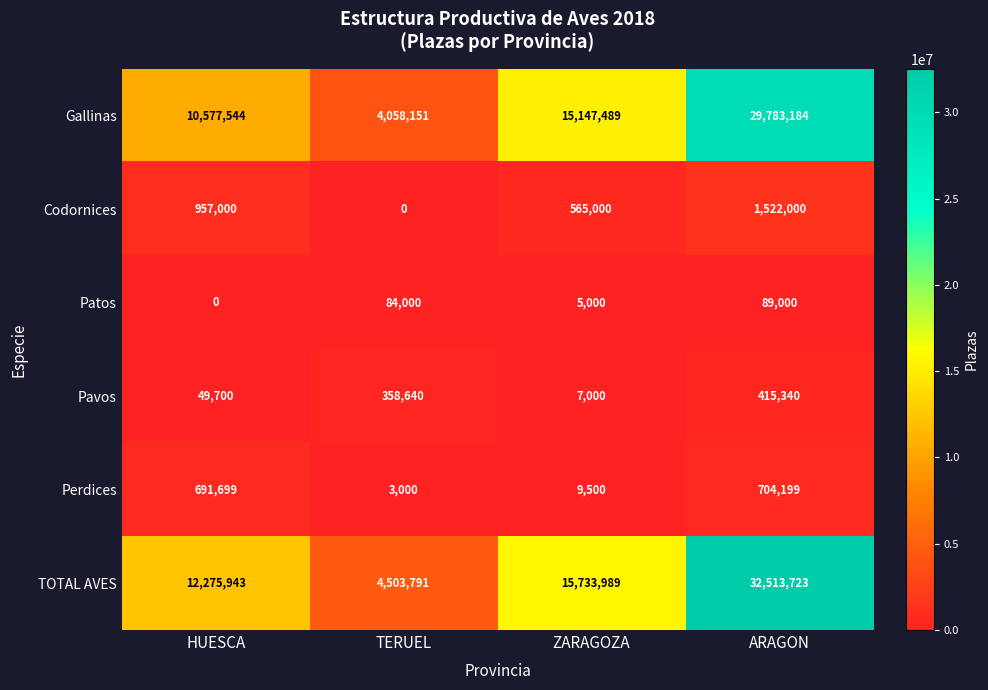

What is the maximum value shown in the chart?

32513723